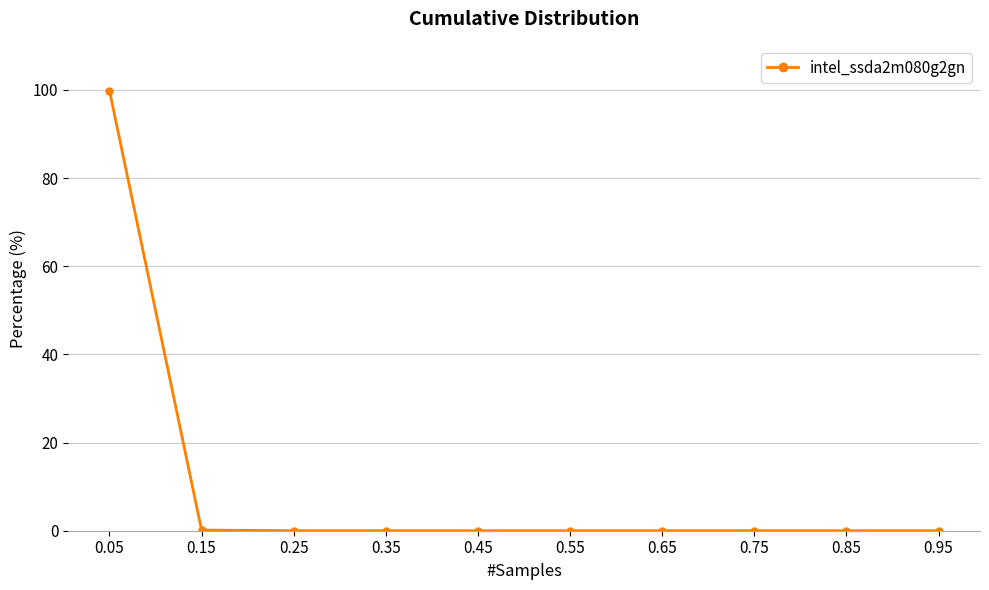

The value at 0.25 is 52.3. True or false?

False